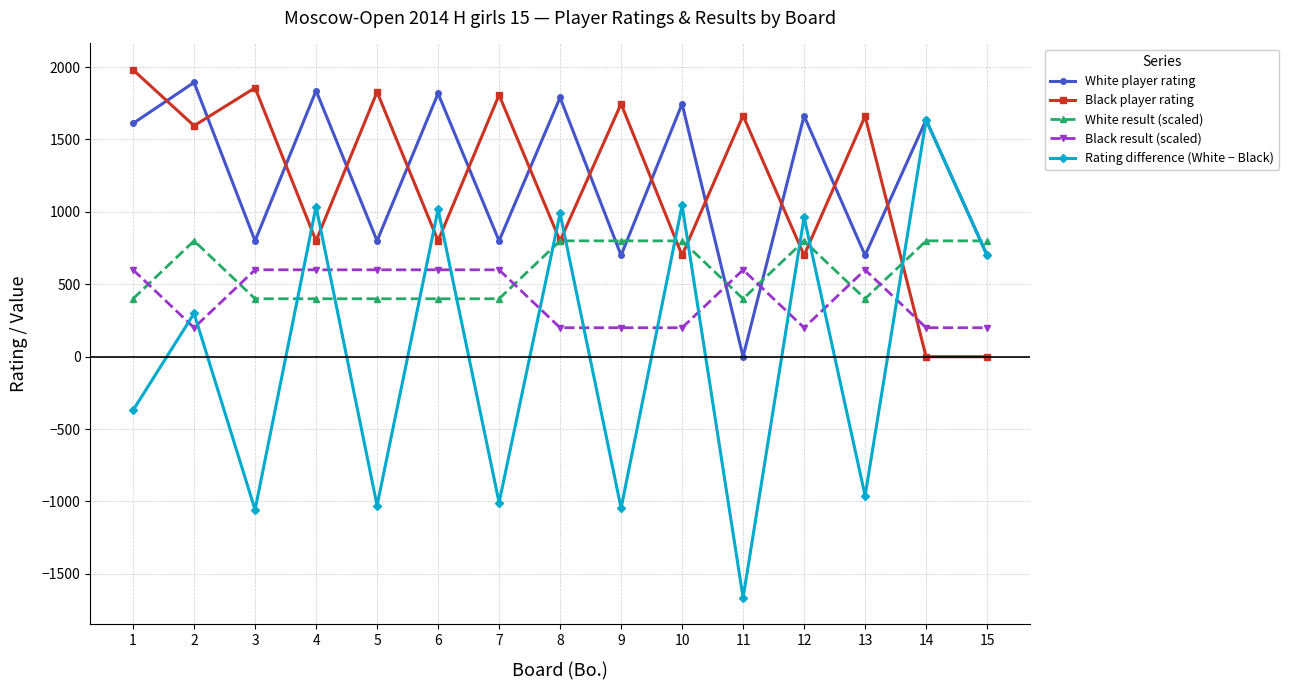

Is the value of Black player rating at 1 greater than the value of White result (scaled) at 2?

Yes